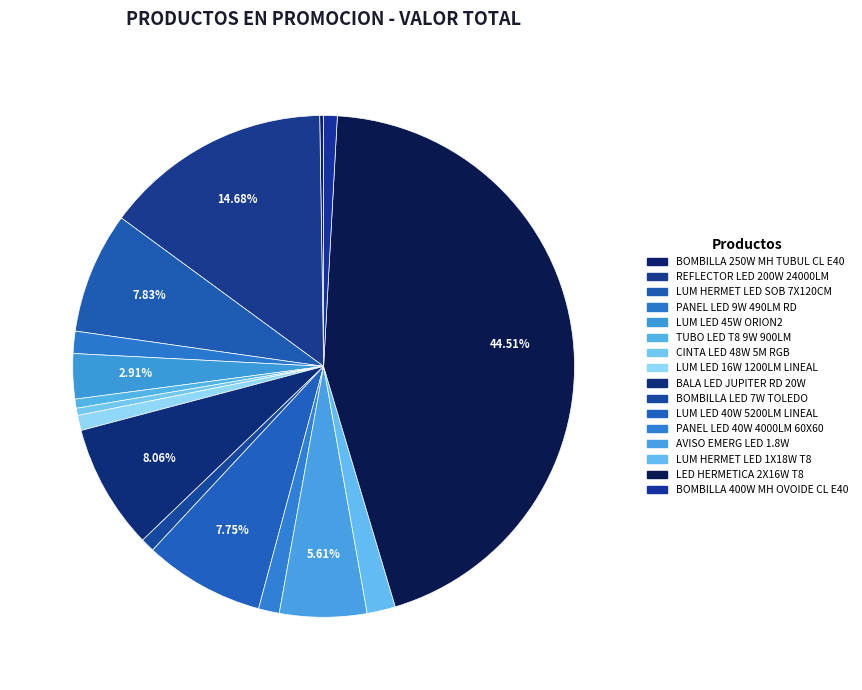

Rank the categories by value from highest to lowest.

LED HERMETICA 2X16W T8, REFLECTOR LED 200W 24000LM, BALA LED JUPITER RD 20W, LUM HERMET LED SOB 7X120CM, LUM LED 40W 5200LM LINEAL, AVISO EMERG LED 1.8W, LUM LED 45W ORION2, LUM HERMET LED 1X18W T8, PANEL LED 9W 490LM RD, PANEL LED 40W 4000LM 60X60, LUM LED 16W 1200LM LINEAL, BOMBILLA LED 7W TOLEDO, BOMBILLA 400W MH OVOIDE CL E40, TUBO LED T8 9W 900LM, CINTA LED 48W 5M RGB, BOMBILLA 250W MH TUBUL CL E40